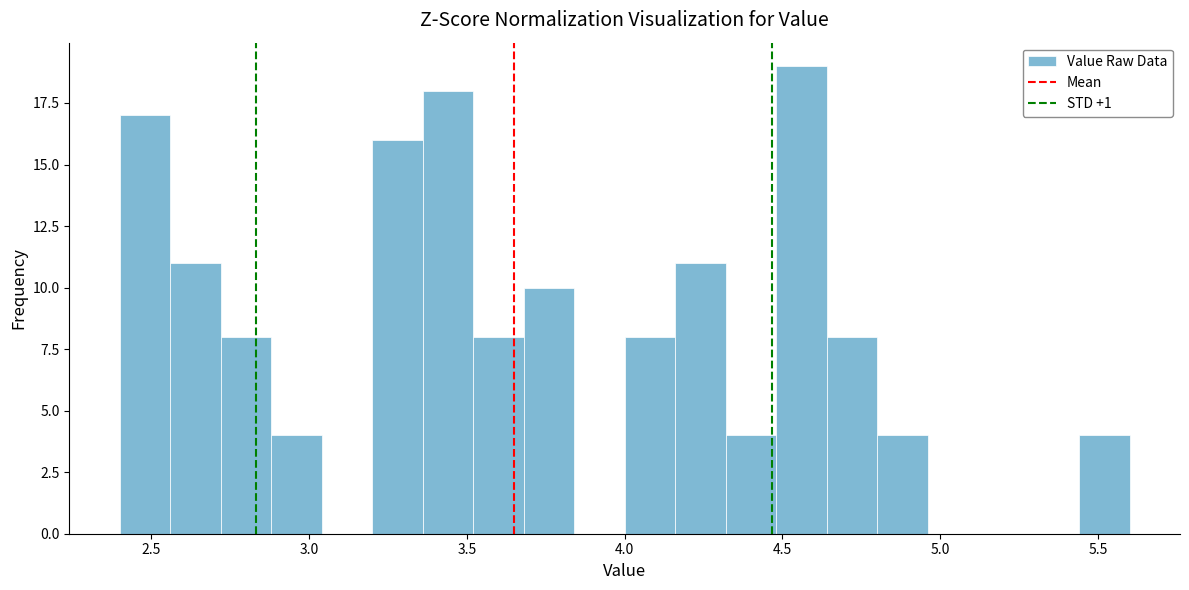

Read against the x-axis, roughly where is the centre of the tallest bar?

4.55